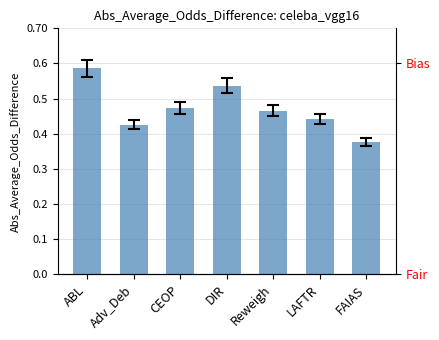

What is the difference between the values at FAIAS and CEOP?

333